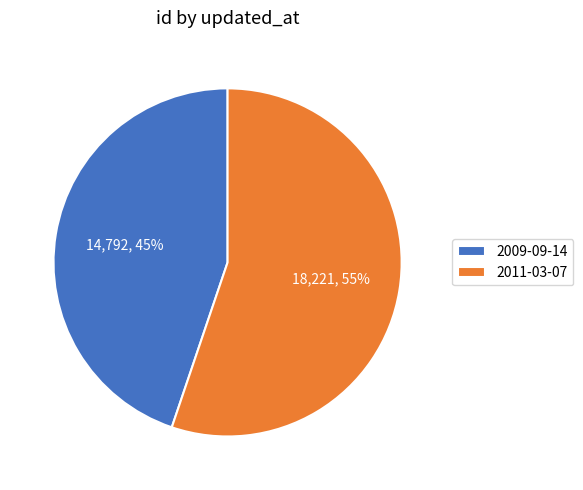

Combined, do 2009-09-14 and 2011-03-07 account for over 50%?

Yes